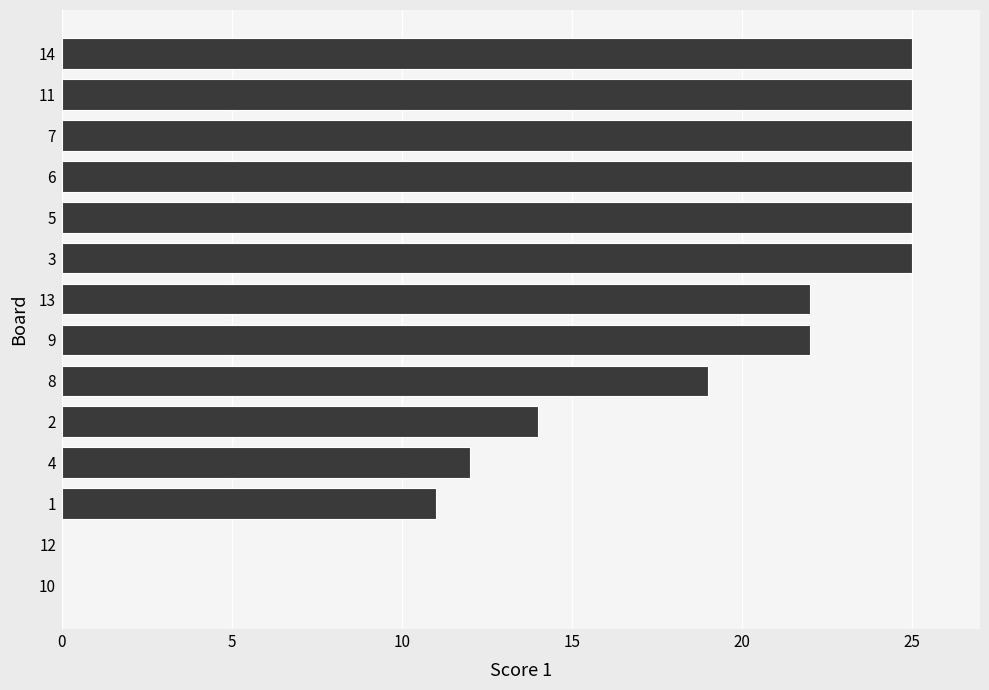

Are the bars horizontal?

Yes